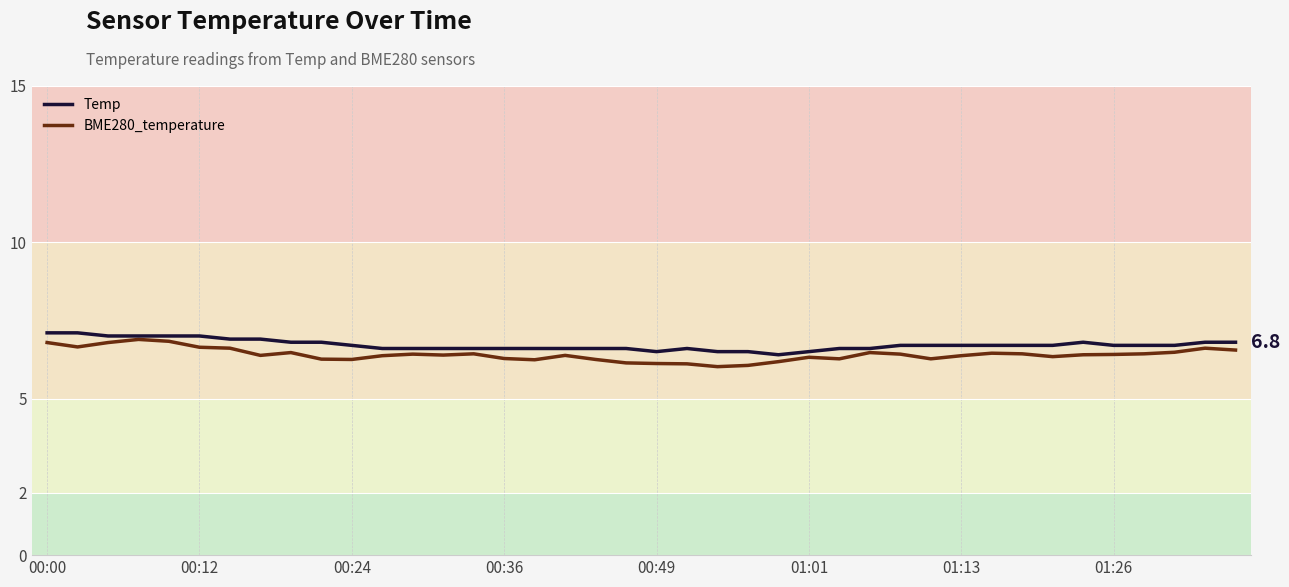

What is the lowest value of the BME280_temperature series?

6.0